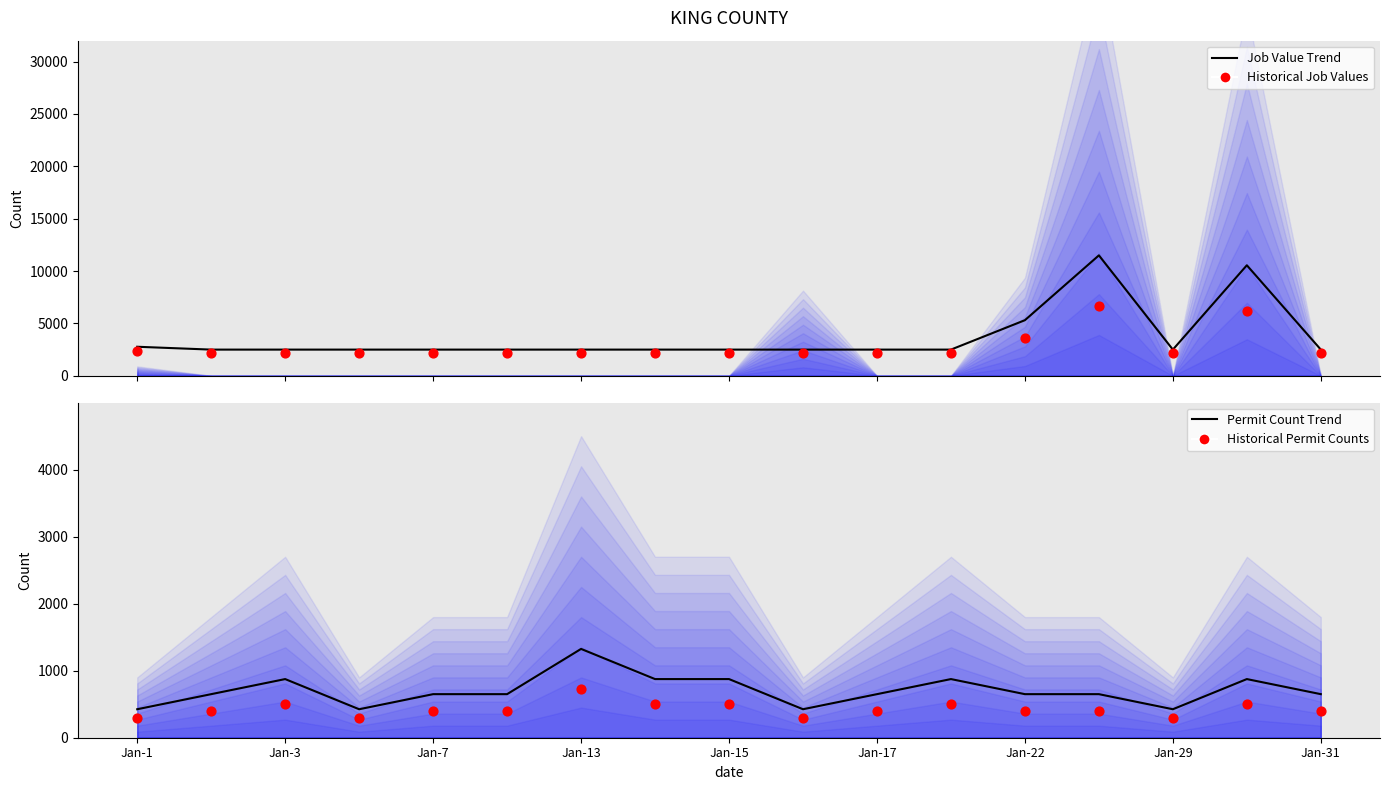

What is the total value across all series at 9?

5413.0